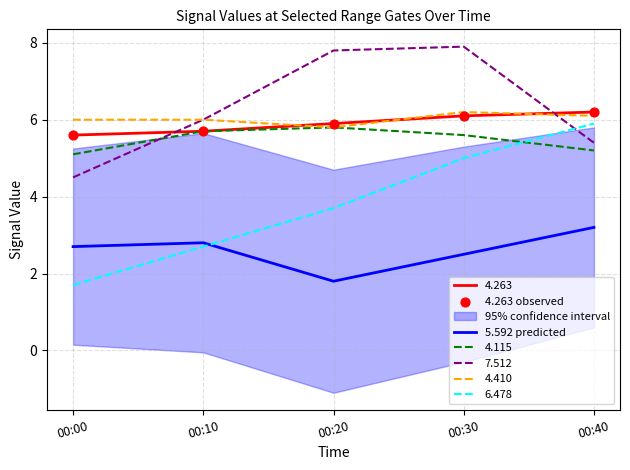

Which series contains the highest Y value?

4.263 observed